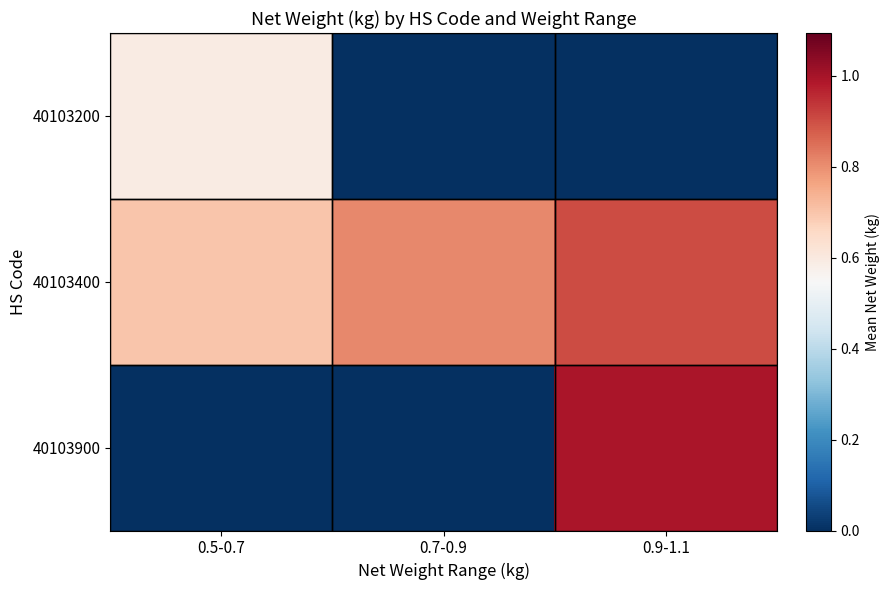

Reading right to left, what are all the values shown in this chart?

40103200: 0.9-1.1=0.0	0.7-0.9=0.0	0.5-0.7=0.6
40103400: 0.9-1.1=0.9	0.7-0.9=0.8	0.5-0.7=0.7
40103900: 0.9-1.1=1.0	0.7-0.9=0.0	0.5-0.7=0.0